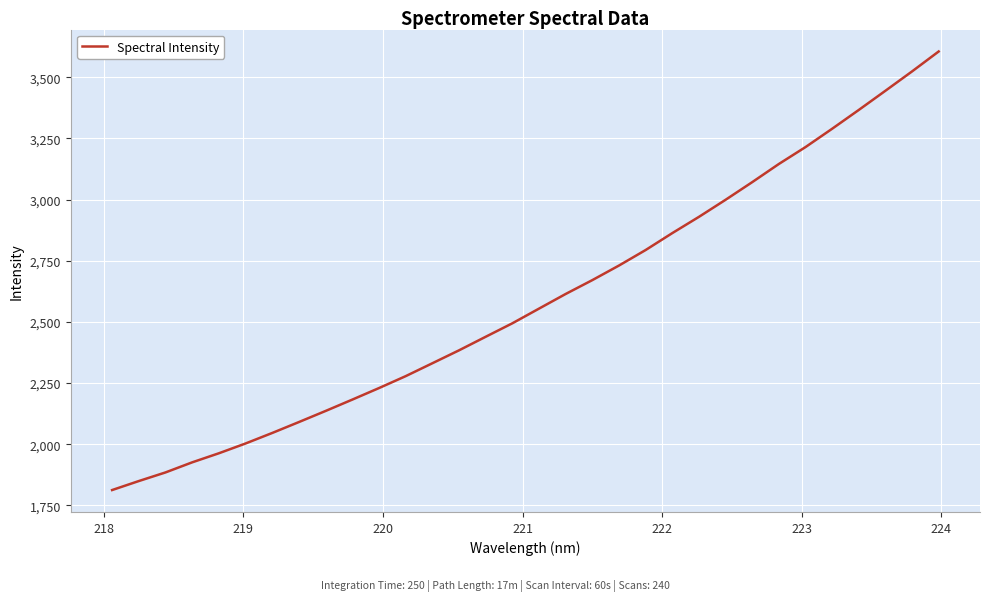

What is the greatest value displayed?

3605.8